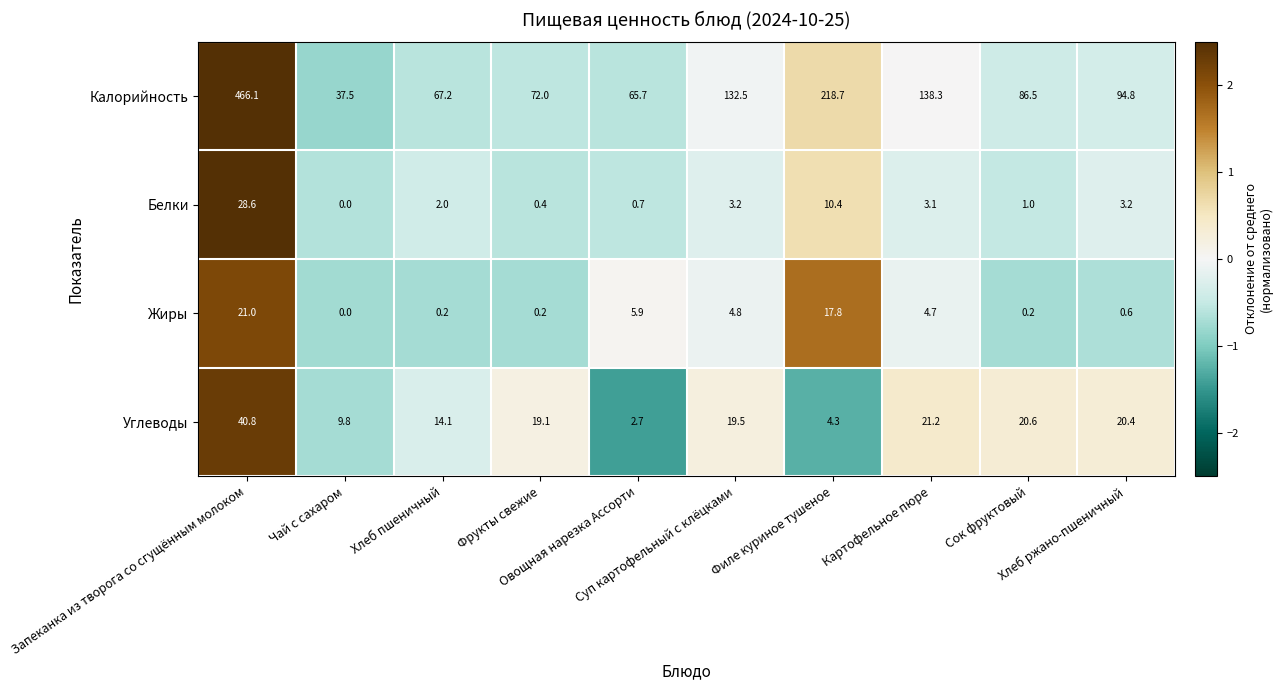

Count the number of categories in the chart.

10